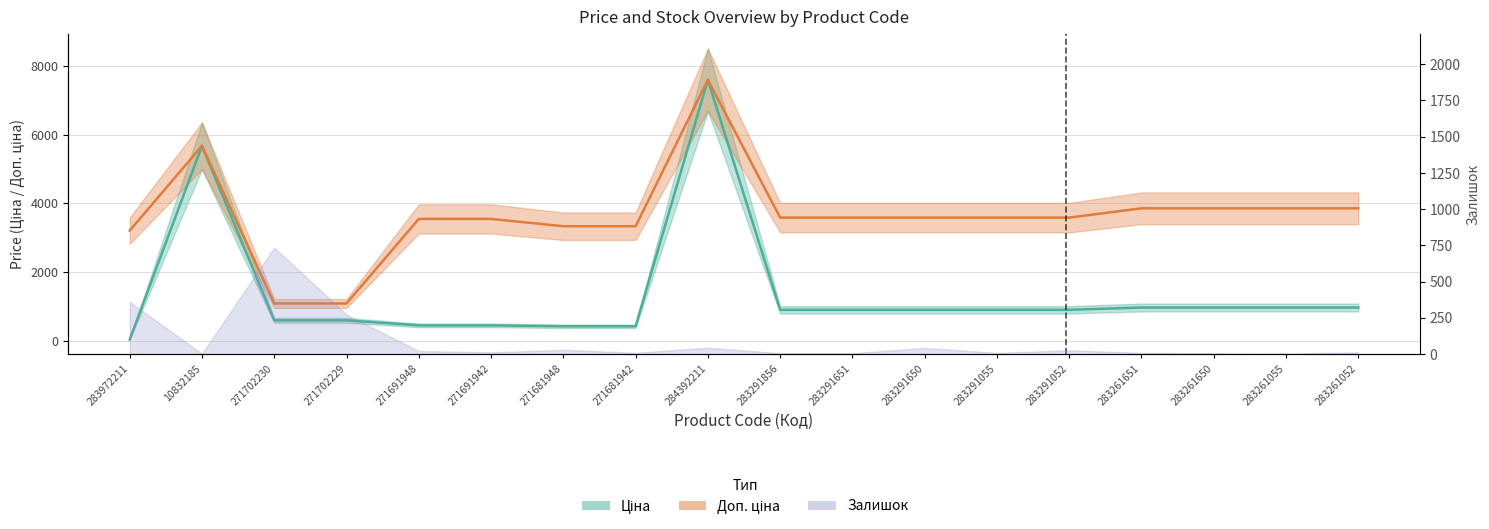

At which category is the sum across all series the highest?

284392211